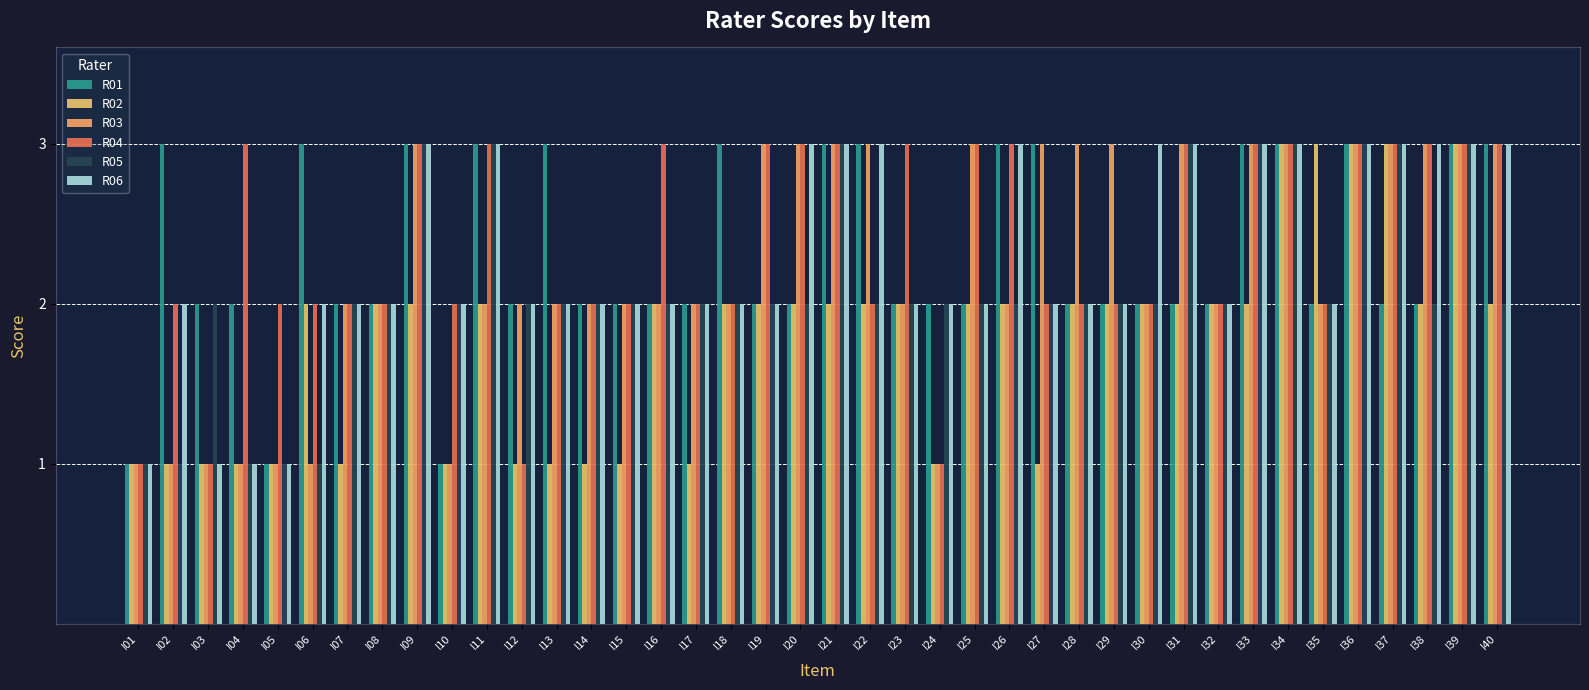

What is the highest value of the R03 series?

3